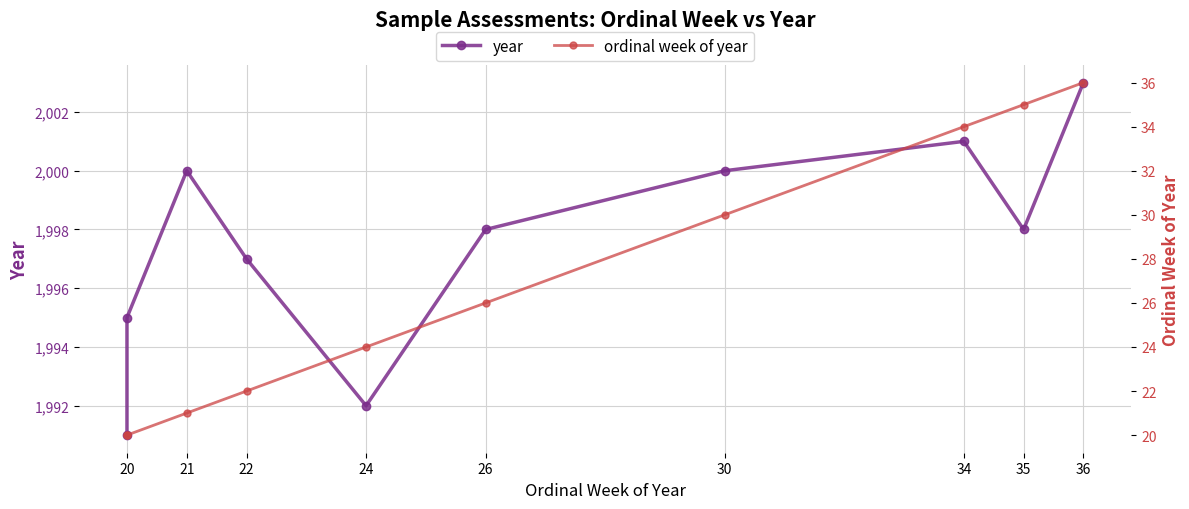

True or false: year and ordinal week of year cross at least once.

False